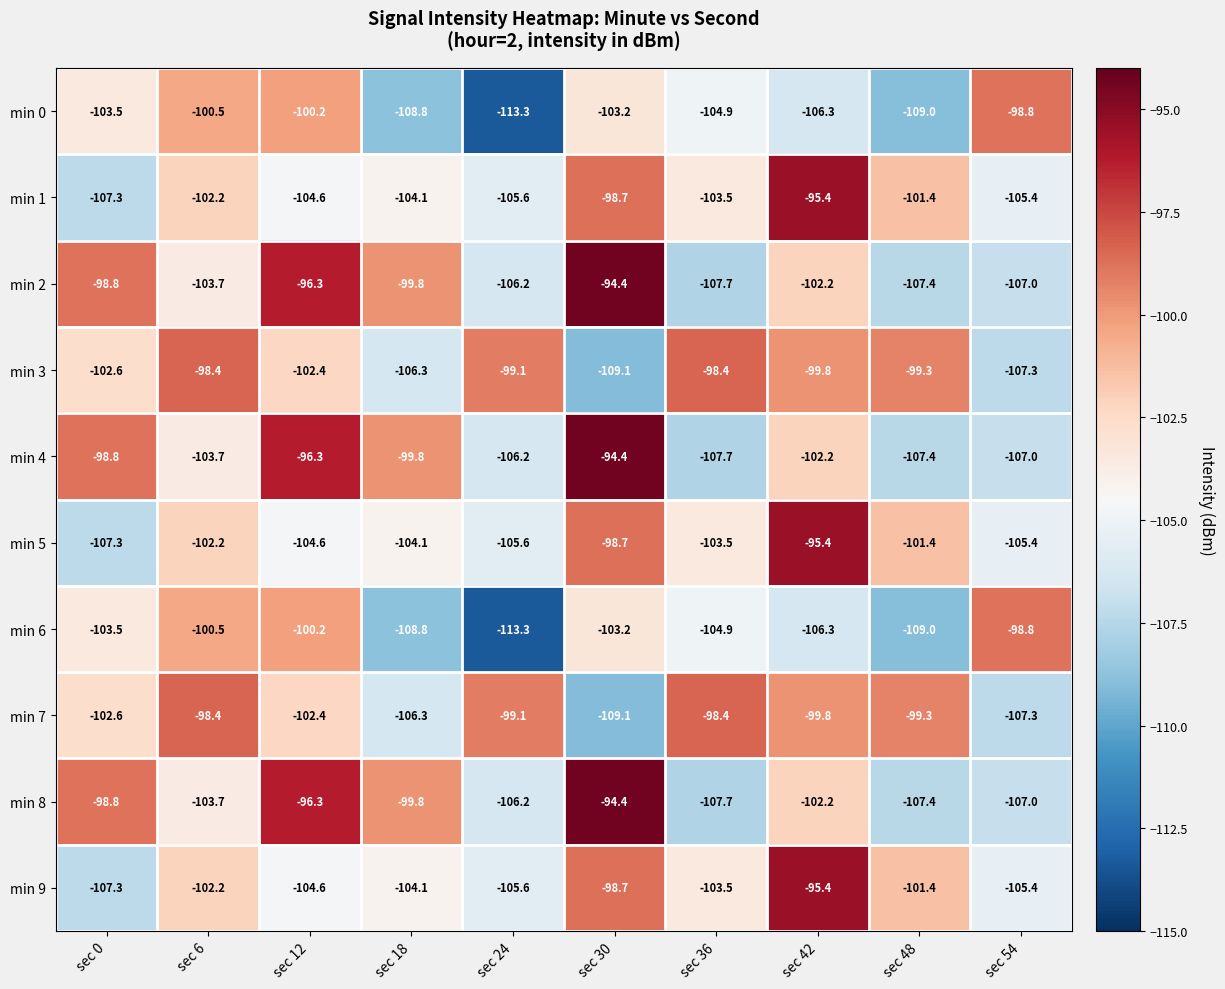

What is the spread (max minus min) of values at sec 0?

8.5